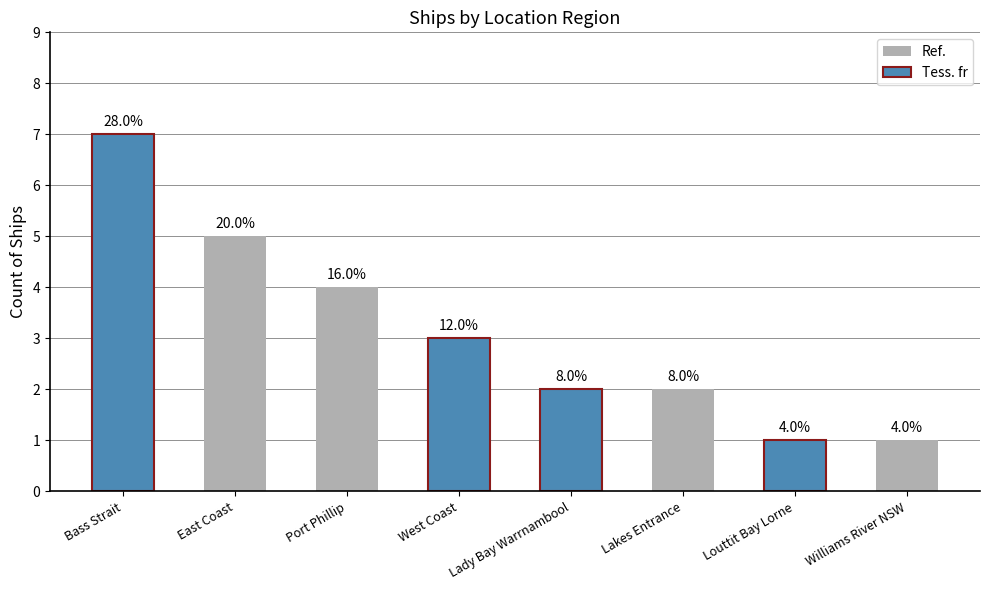

What position from the right is Port Phillip?

6